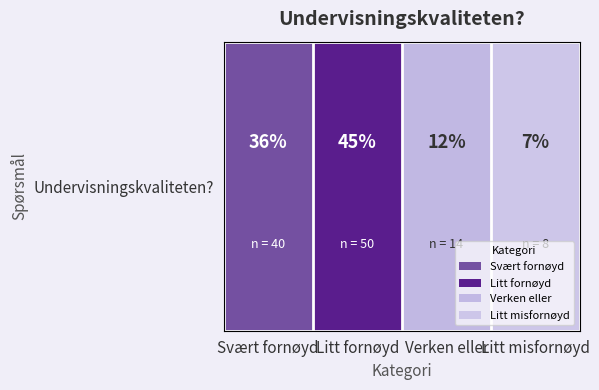

Reading left to right, what are all the values shown in this chart?

Svært fornøyd=0.4	Litt fornøyd=0.4	Verken eller=0.1	Litt misfornøyd=0.1